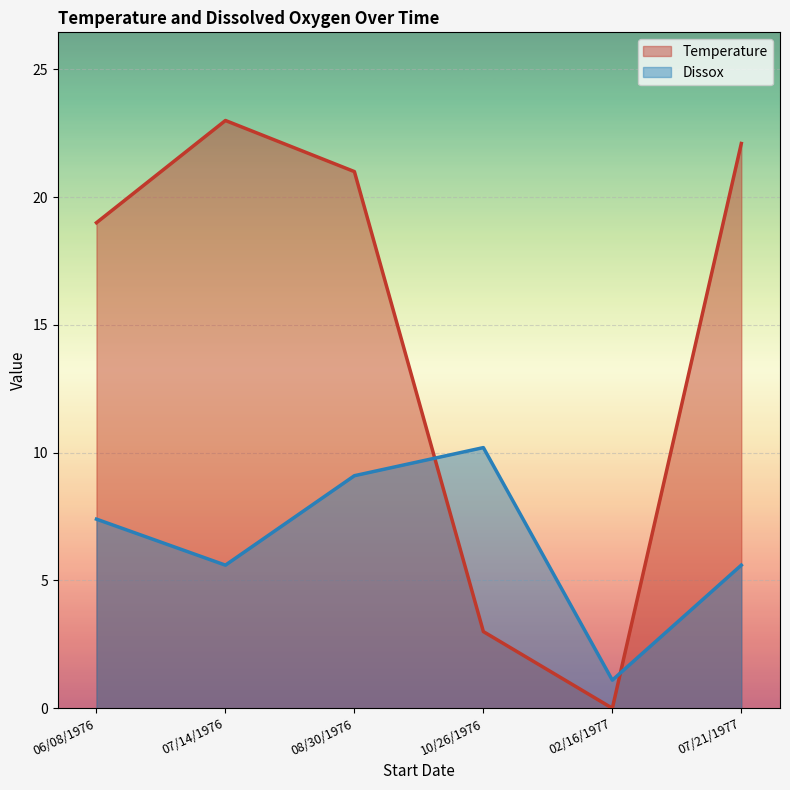

How many intersections are there between Temperature and Dissox?

2